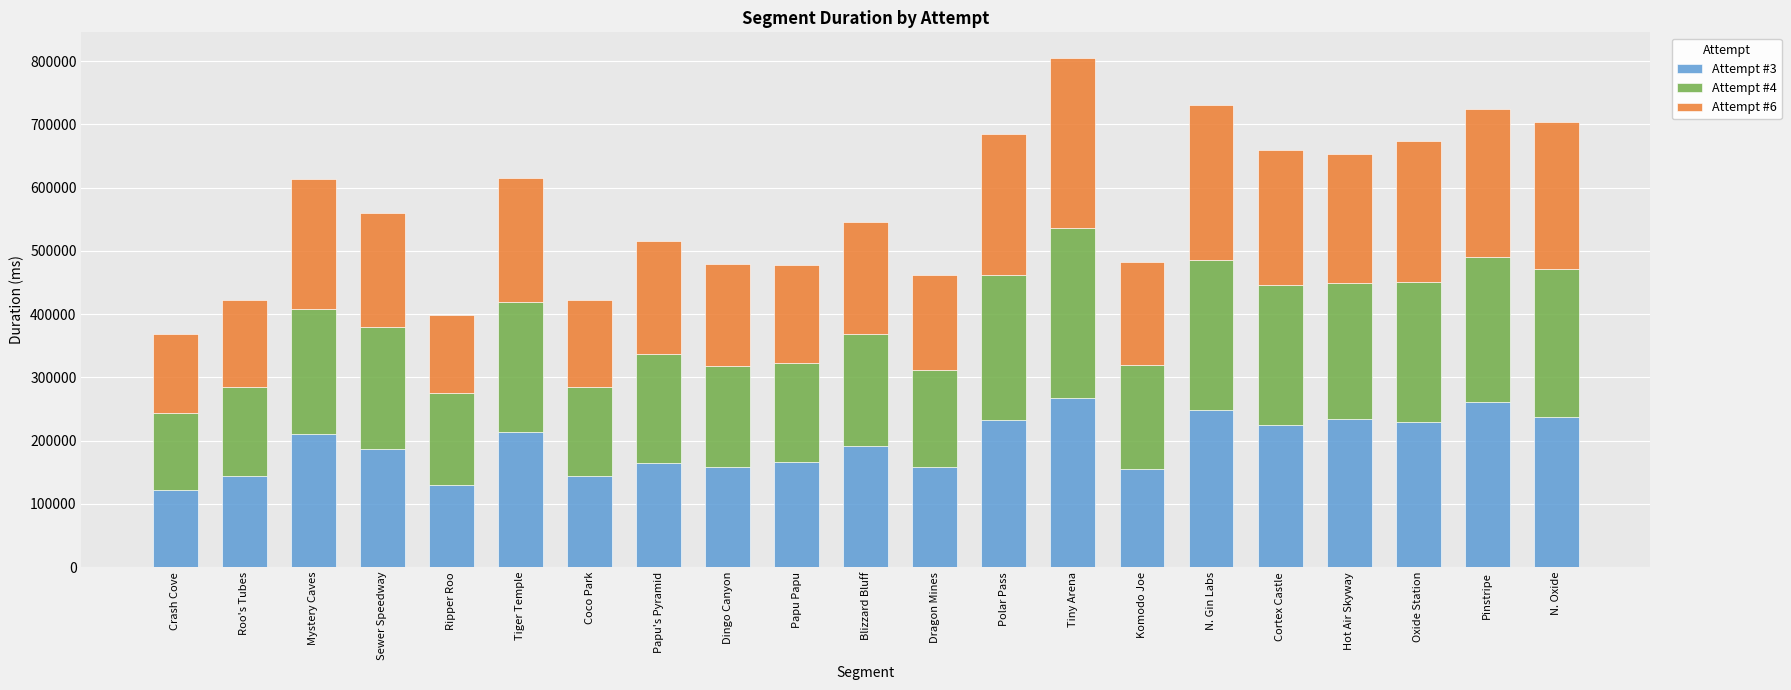

At which category is the sum across all series the highest?

Tiny Arena